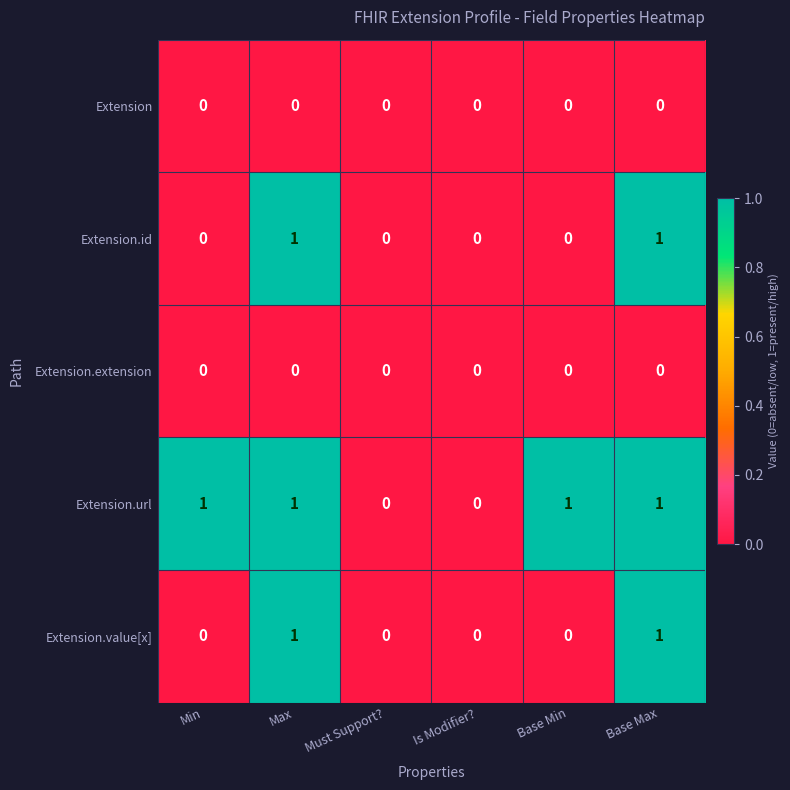

The Extension.value[x] series shows 0 at Must Support?. True or false?

True